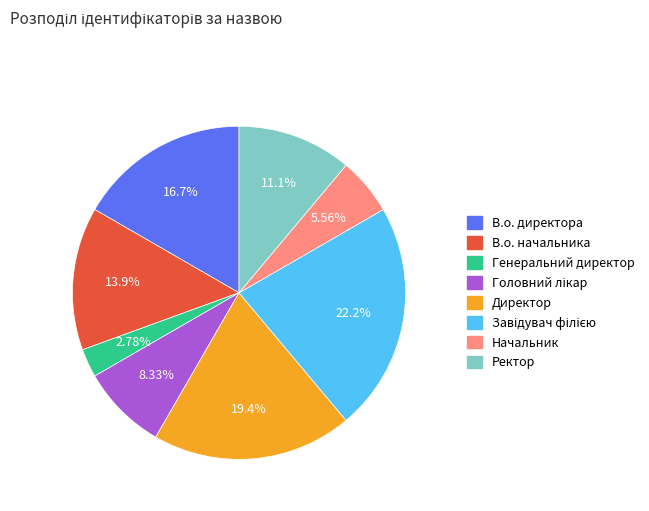

To the nearest percent, what is the difference between the largest and smallest slice percentages?

19%